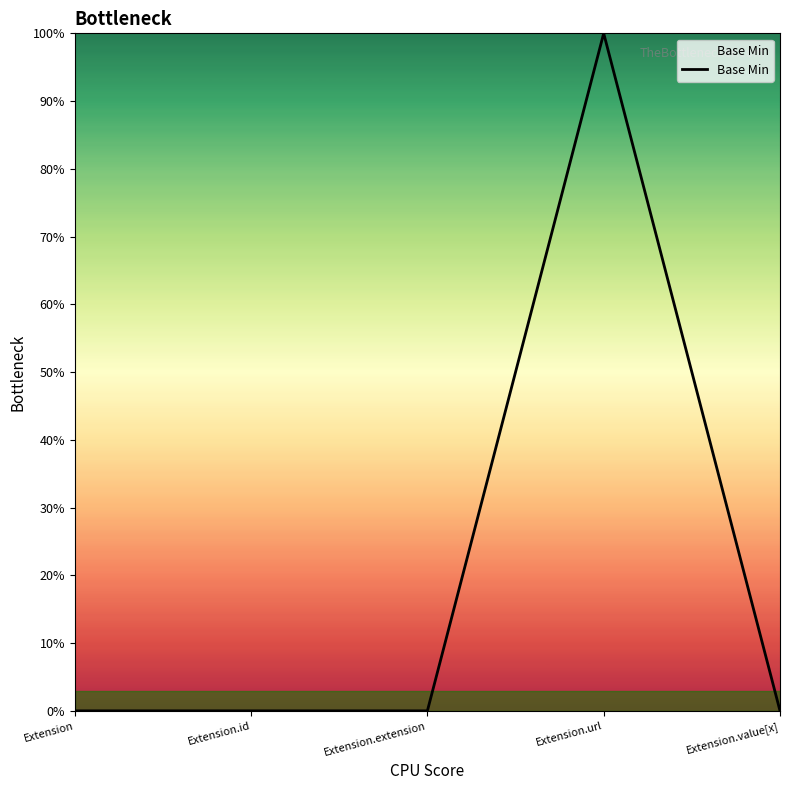

How many points are higher than both their immediate neighbors (excluding endpoints)?

1